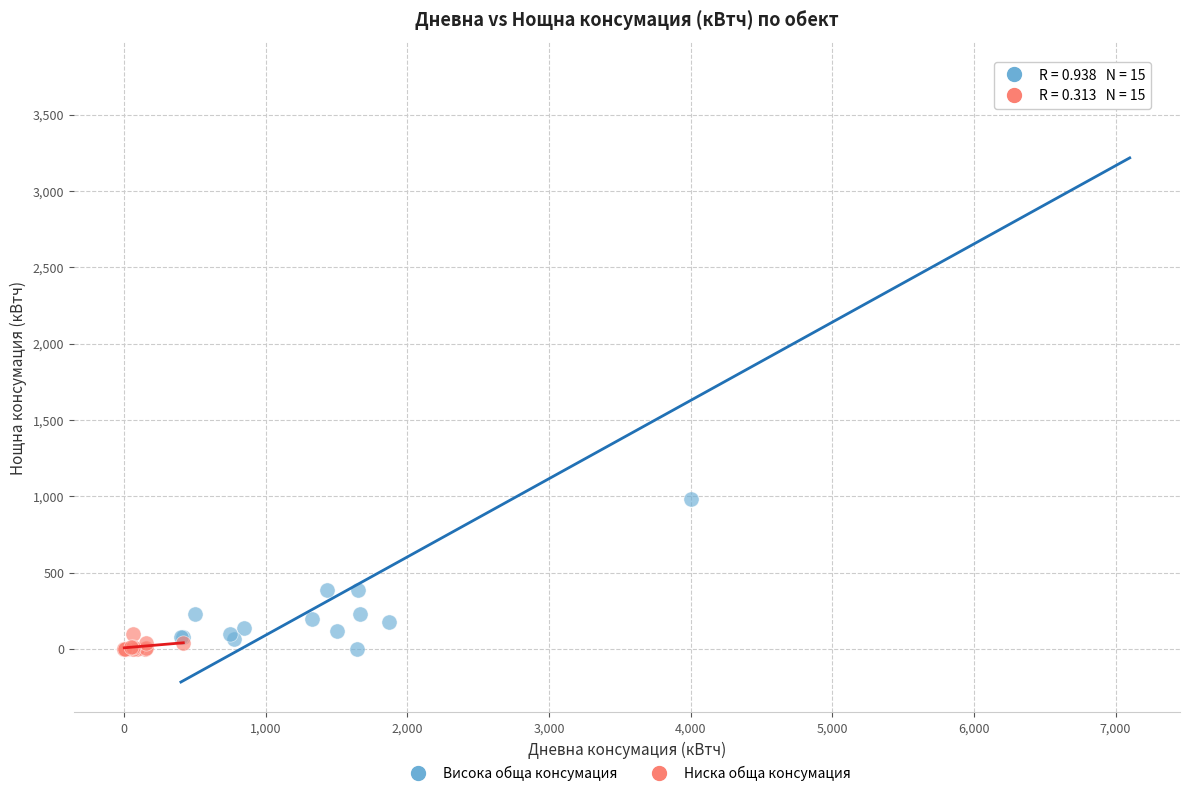

Which series has the widest spread of Y values?

Висока обща консумация